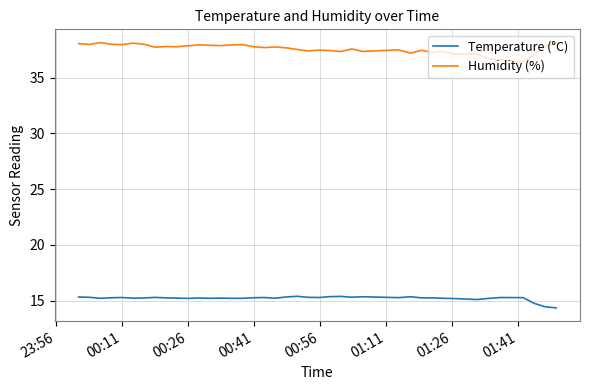

True or false: Humidity (%) and Temperature (°C) cross at least once.

False